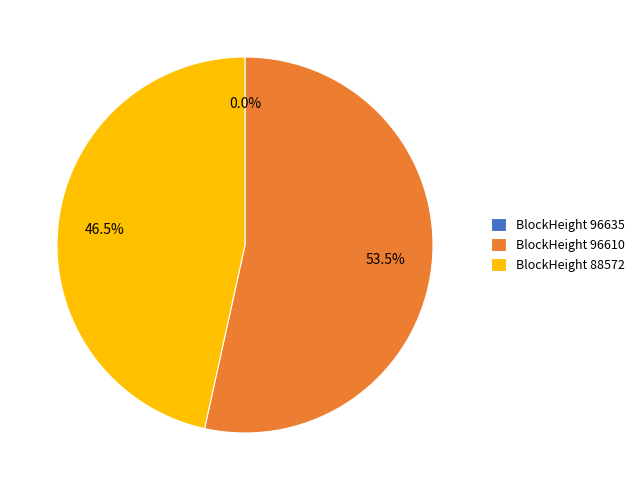

What is the largest slice in the pie chart?

BlockHeight 96610